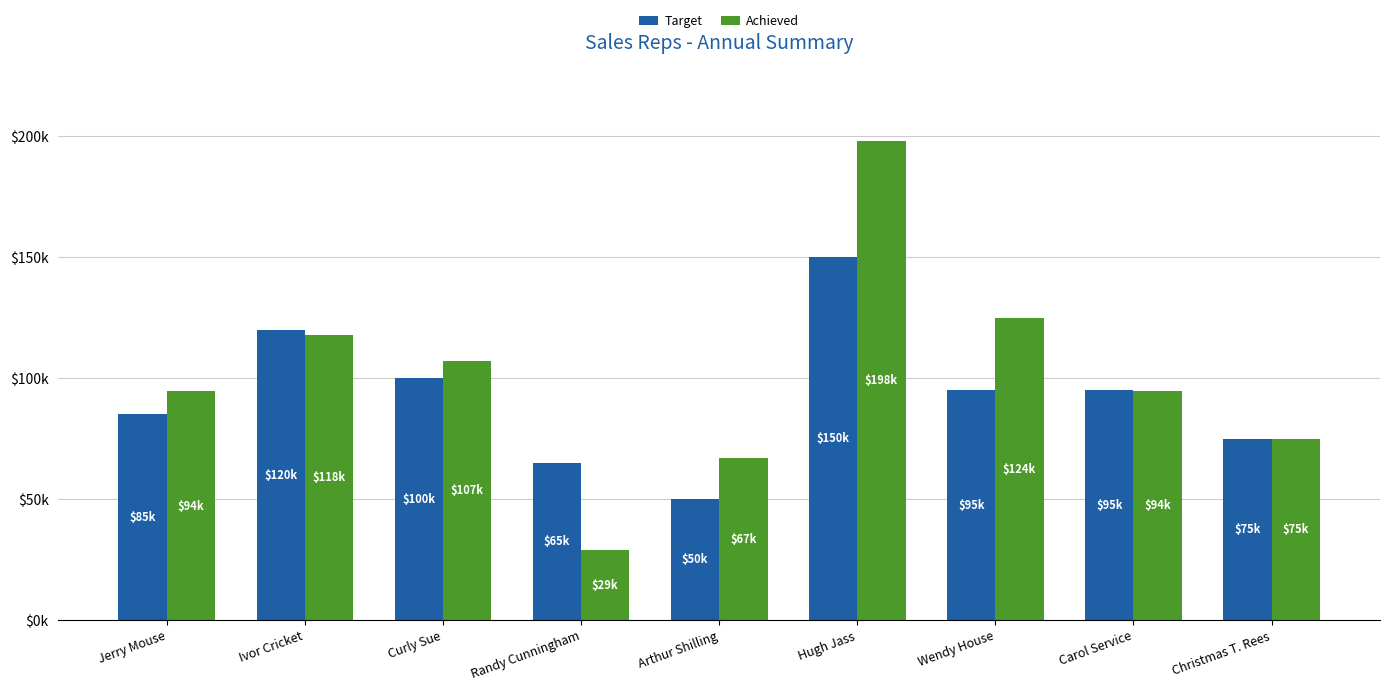

Where does the Target series first go above 95000?

Ivor Cricket